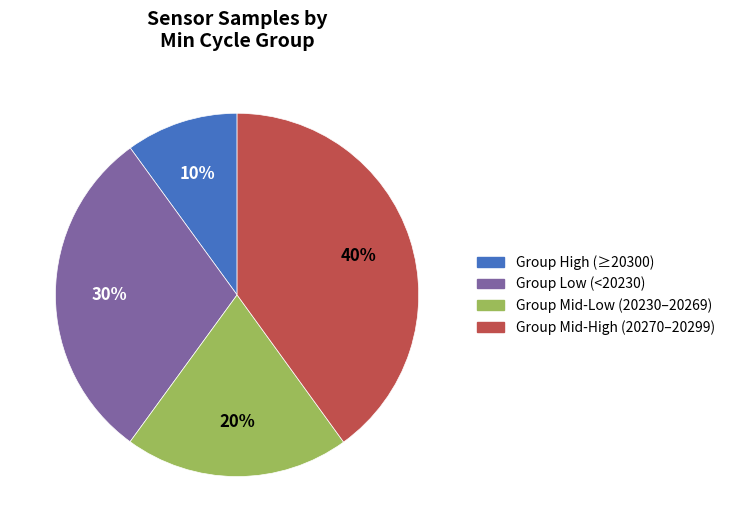

Is there a majority slice in this chart?

No